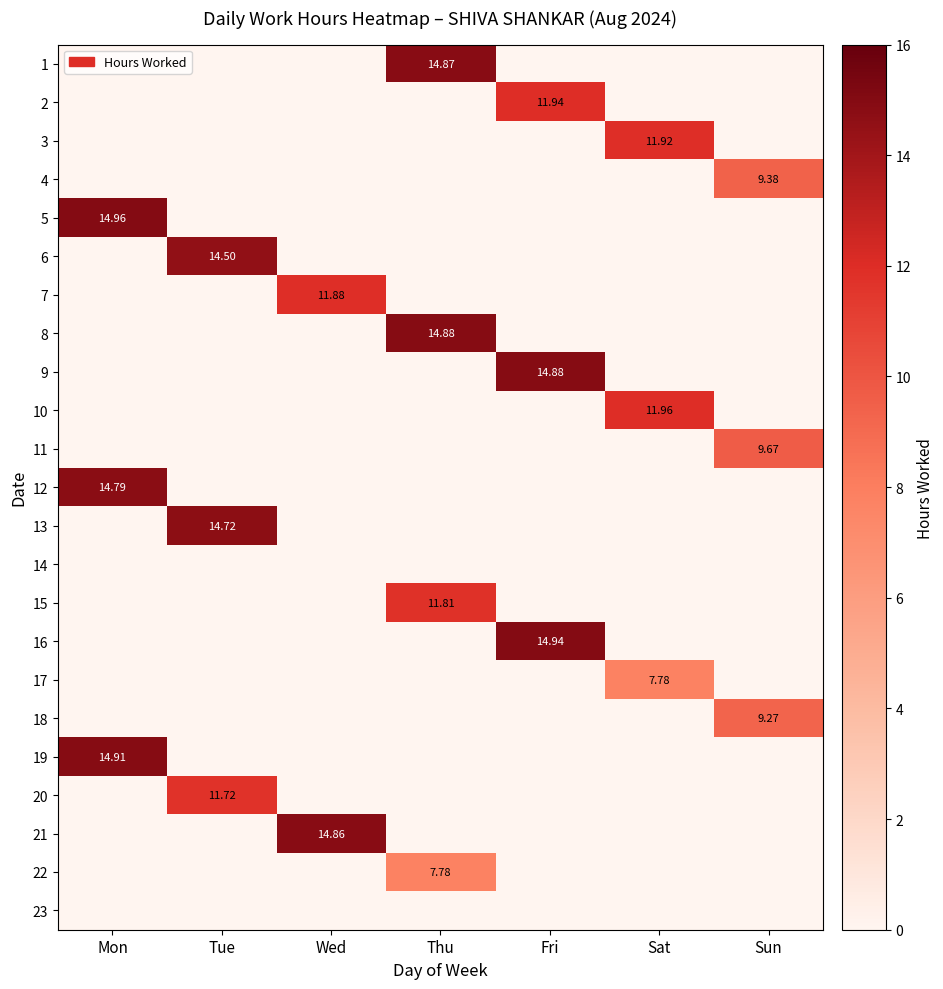

What is the average value of the 6 series?

2.1